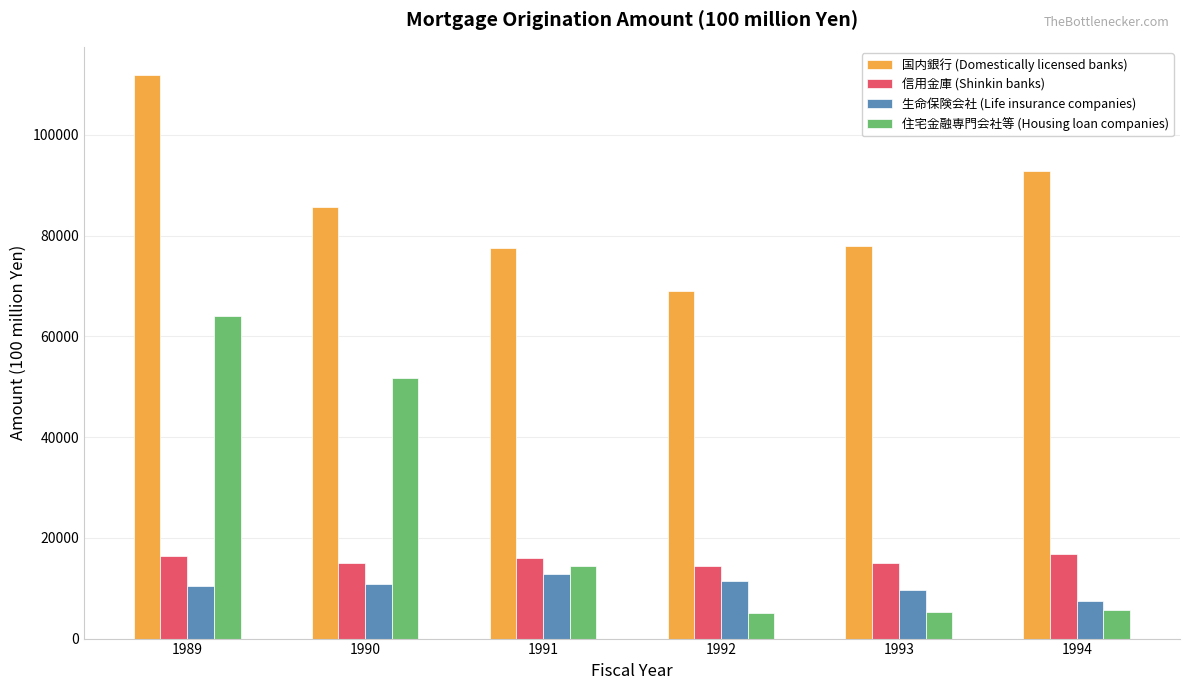

What is the lowest value of the 住宅金融専門会社等 (Housing loan companies) series?

5021